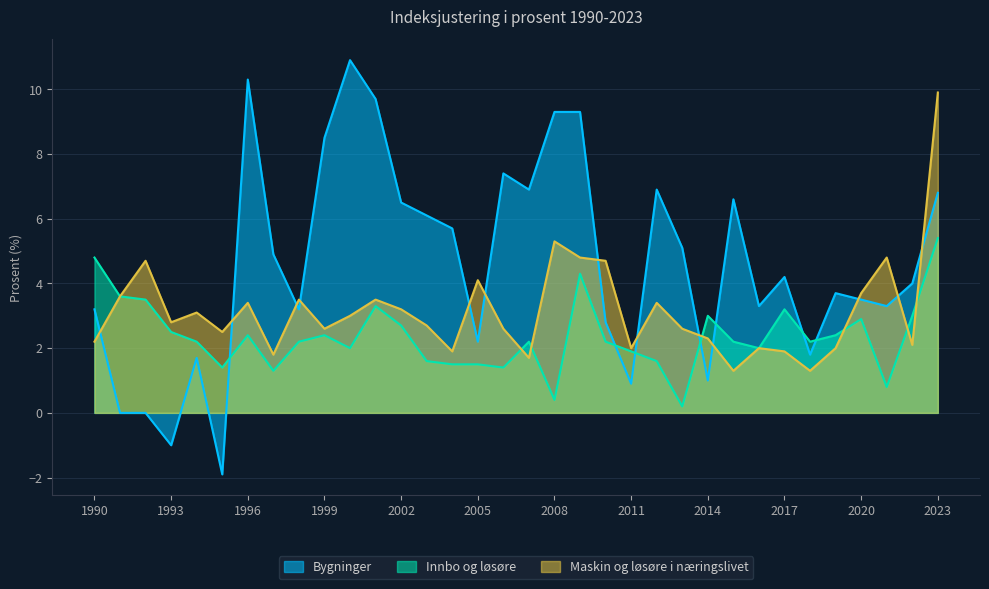

Where does the Maskin og løsøre i næringslivet series first go above 2?

1990